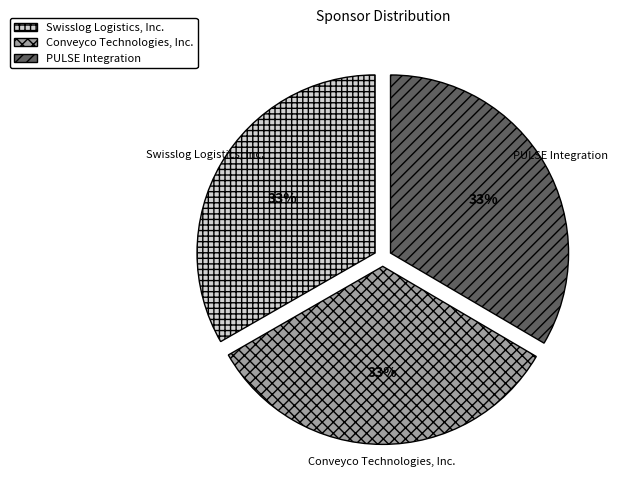

Is Conveyco Technologies, Inc. the majority of the pie?

No